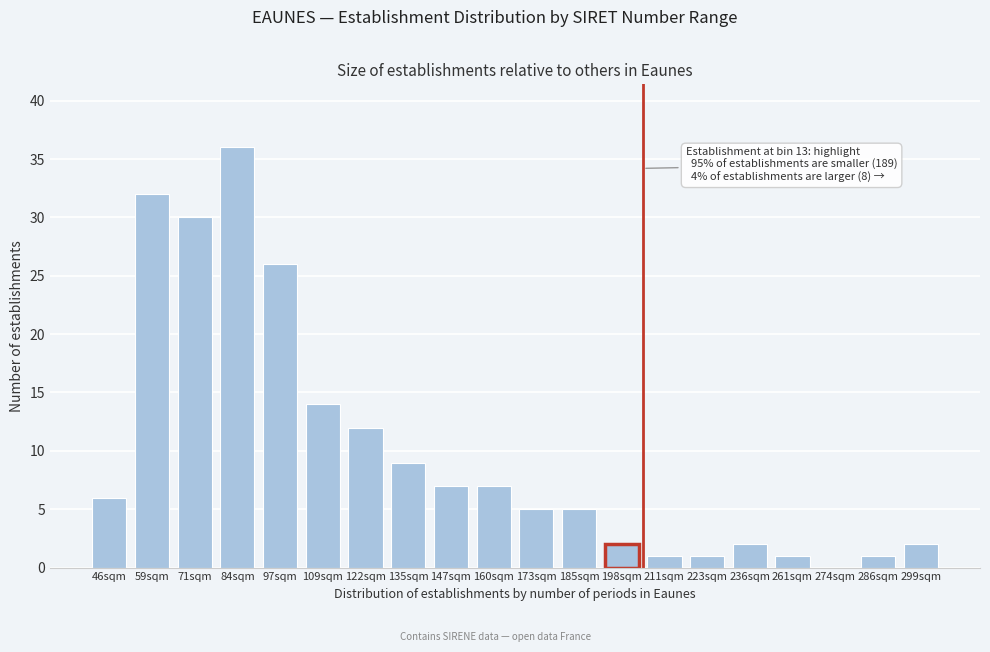

Reading right to left, what are all the values shown in this chart?

299sqm=2	286sqm=1	274sqm=0	261sqm=1	236sqm=2	223sqm=1	211sqm=1	198sqm=2	185sqm=5	173sqm=5	160sqm=7	147sqm=7	135sqm=9	122sqm=12	109sqm=14	97sqm=26	84sqm=36	71sqm=30	59sqm=32	46sqm=6